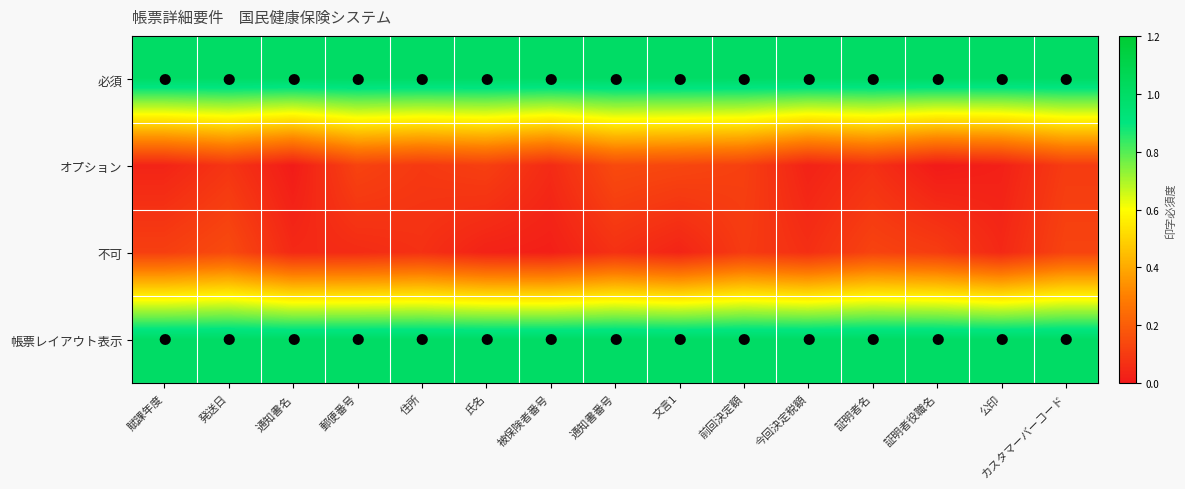

Reading right to left, what are all the values shown in this chart?

必須: カスタマーバーコード=1.0	公印=1.0	証明者役職名=1.0	証明者名=1.0	今回決定税額=1.0	前回決定額=1.0	文言1=1.0	通知書番号=1.0	被保険者番号=1.0	氏名=1.0	住所=1.0	郵便番号=1.0	通知書名=1.0	発送日=1.0	賦課年度=1.0
オプション: カスタマーバーコード=0.1	公印=0.0	証明者役職名=0.0	証明者名=0.1	今回決定税額=0.0	前回決定額=0.1	文言1=0.1	通知書番号=0.1	被保険者番号=0.1	氏名=0.1	住所=0.1	郵便番号=0.1	通知書名=0.0	発送日=0.1	賦課年度=0.0
不可: カスタマーバーコード=0.1	公印=0.0	証明者役職名=0.1	証明者名=0.1	今回決定税額=0.1	前回決定額=0.1	文言1=0.0	通知書番号=0.1	被保険者番号=0.0	氏名=0.0	住所=0.1	郵便番号=0.1	通知書名=0.0	発送日=0.1	賦課年度=0.1
帳票レイアウト表示: カスタマーバーコード=1.0	公印=1.0	証明者役職名=1.0	証明者名=1.0	今回決定税額=1.0	前回決定額=1.0	文言1=1.0	通知書番号=1.0	被保険者番号=1.0	氏名=1.0	住所=1.0	郵便番号=1.0	通知書名=1.0	発送日=1.0	賦課年度=1.0